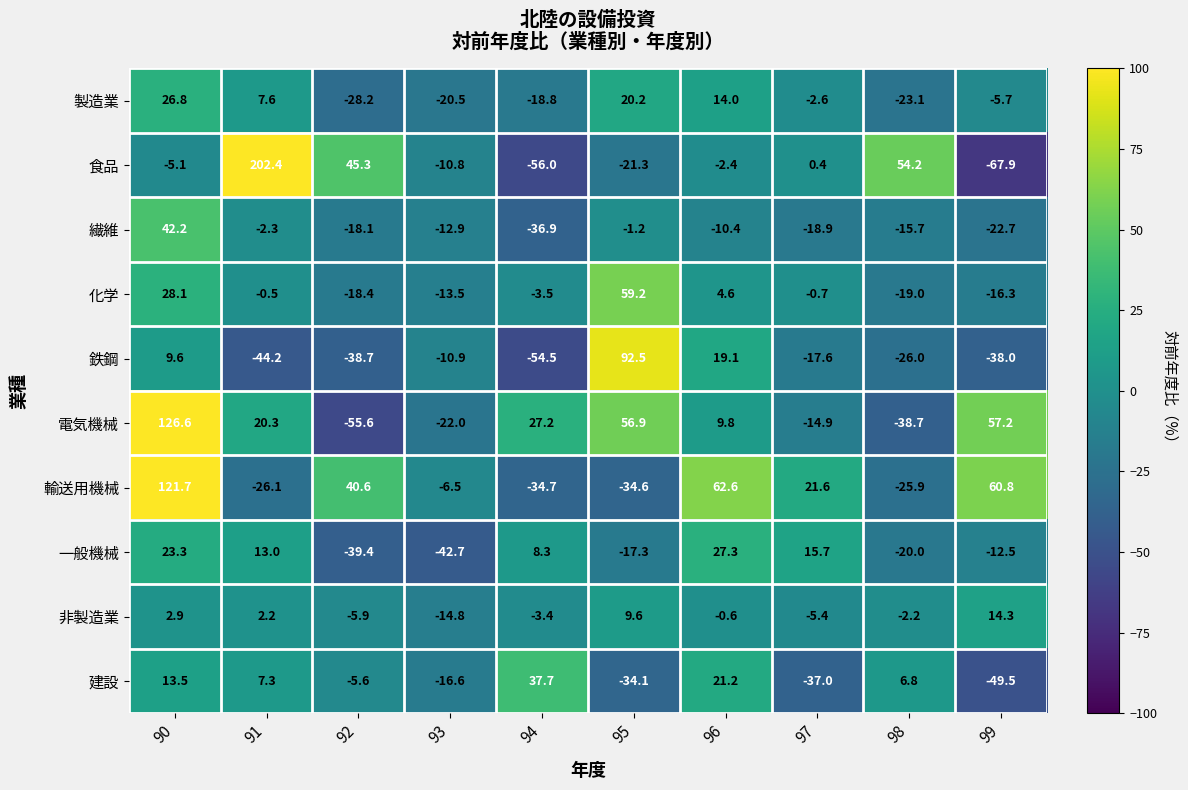

The value of 輸送用機械 at 95 is -52.3. True or false?

False